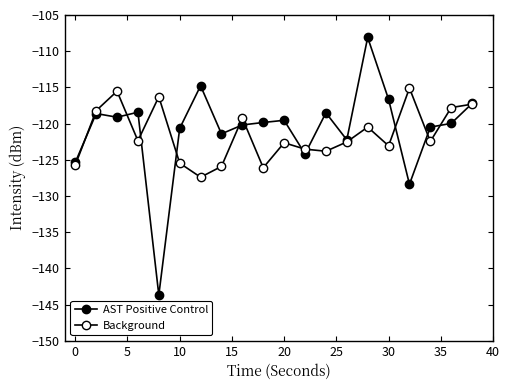

Count the number of categories in the chart.

20